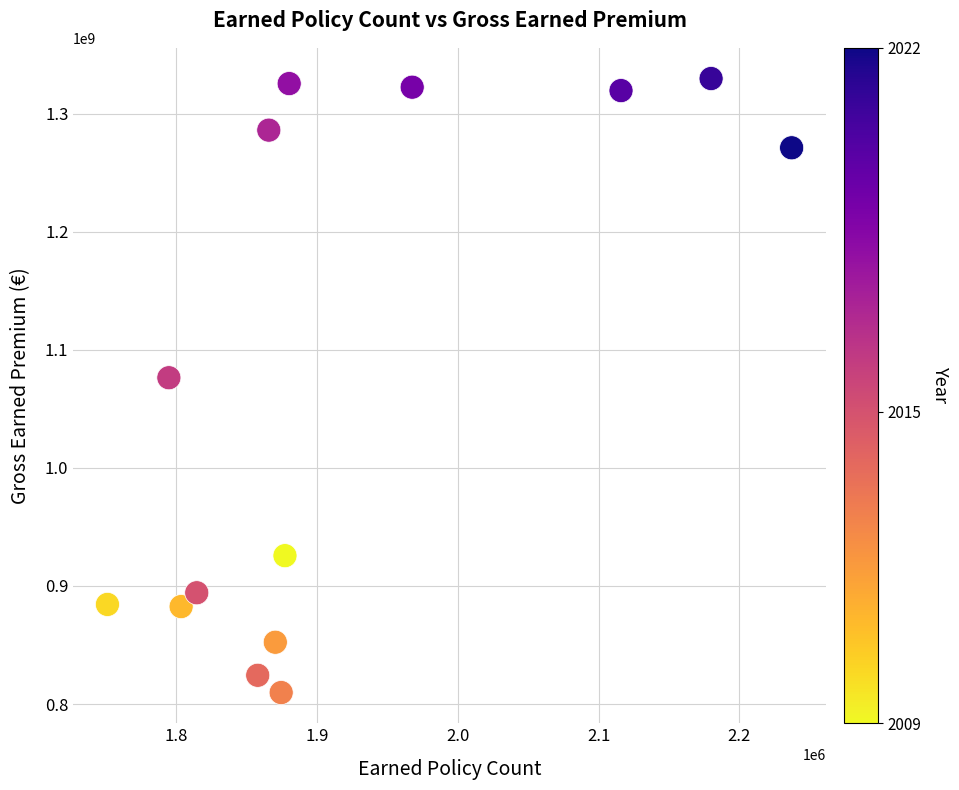

What Y value in the scatter plot is closest to 1069687201?

1076304927.4